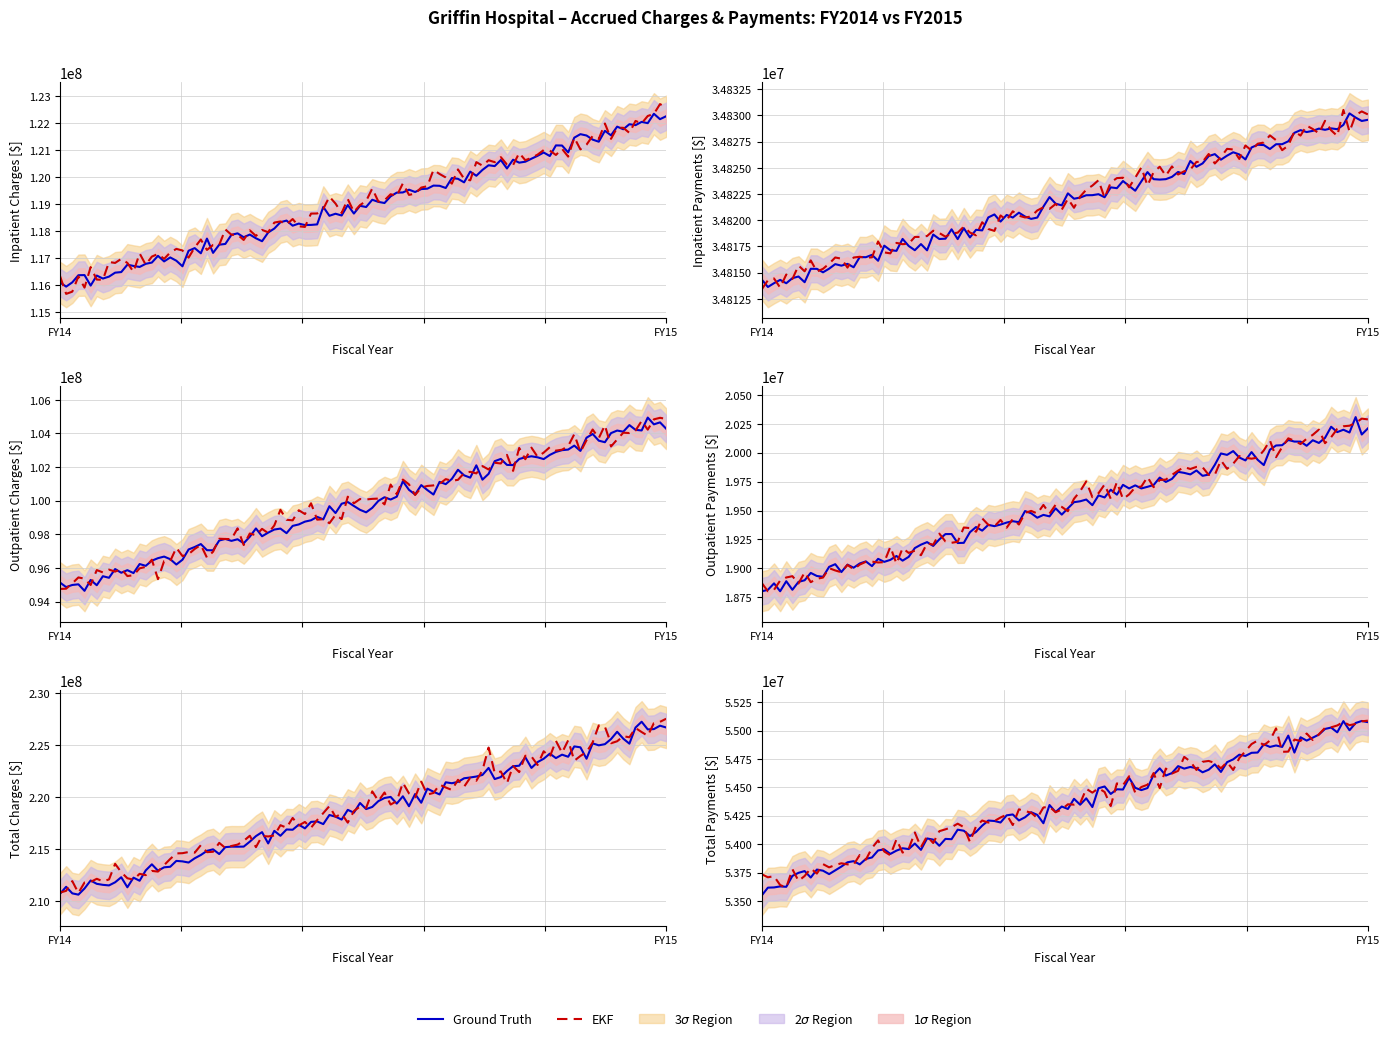

What is the minimum value for OUTPATIENT ACCRUED PAYMENTS?

18803647